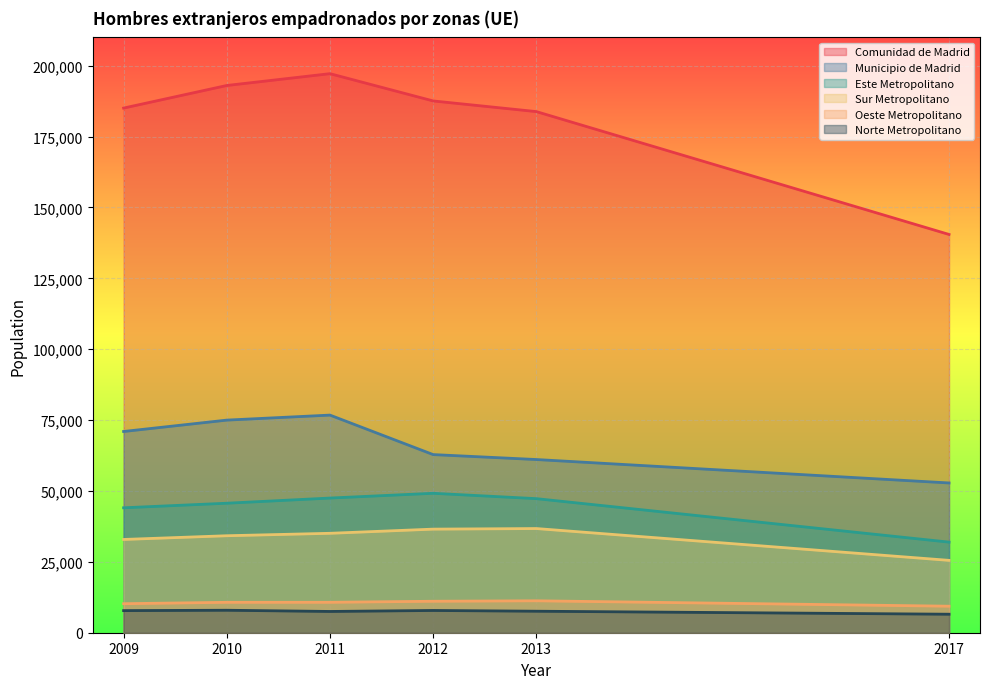

What is the approximate value of Sur Metropolitano at 2017, to the nearest 10?

25530